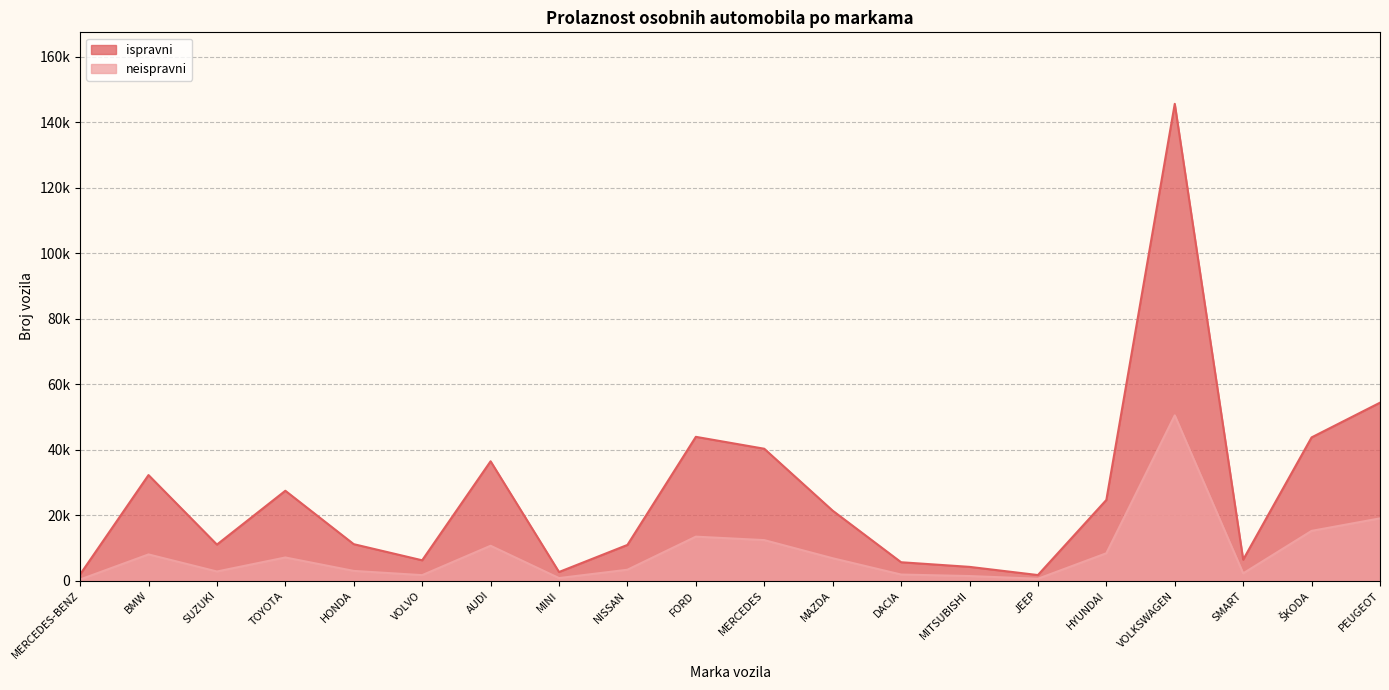

Where is ispravni nearest to the value 73683?

PEUGEOT